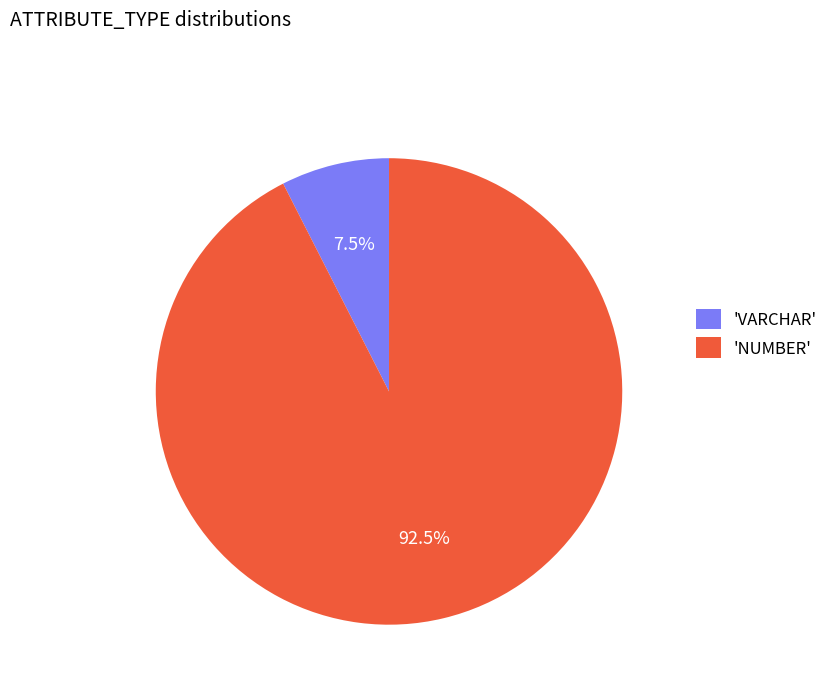

Rank the categories by value from highest to lowest.

'NUMBER', 'VARCHAR'